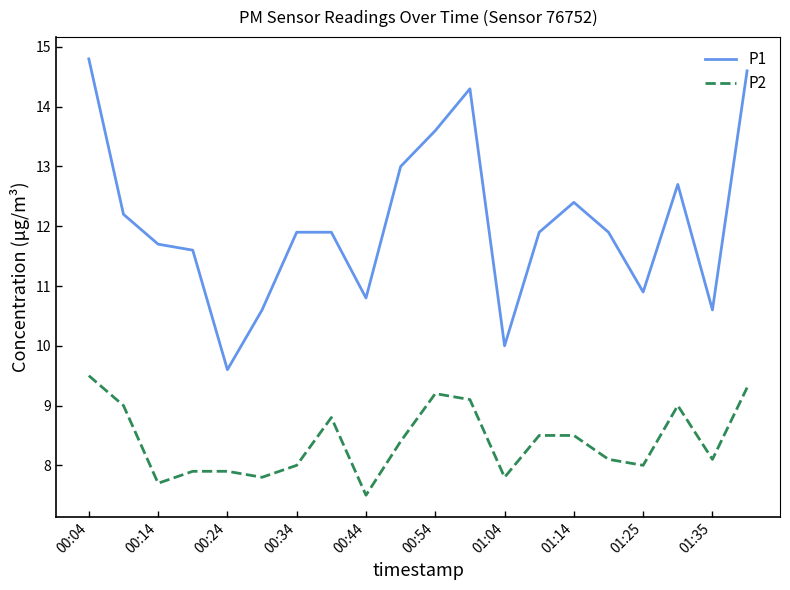

What is the difference between the maximum and minimum values in the P1 series?

5.2